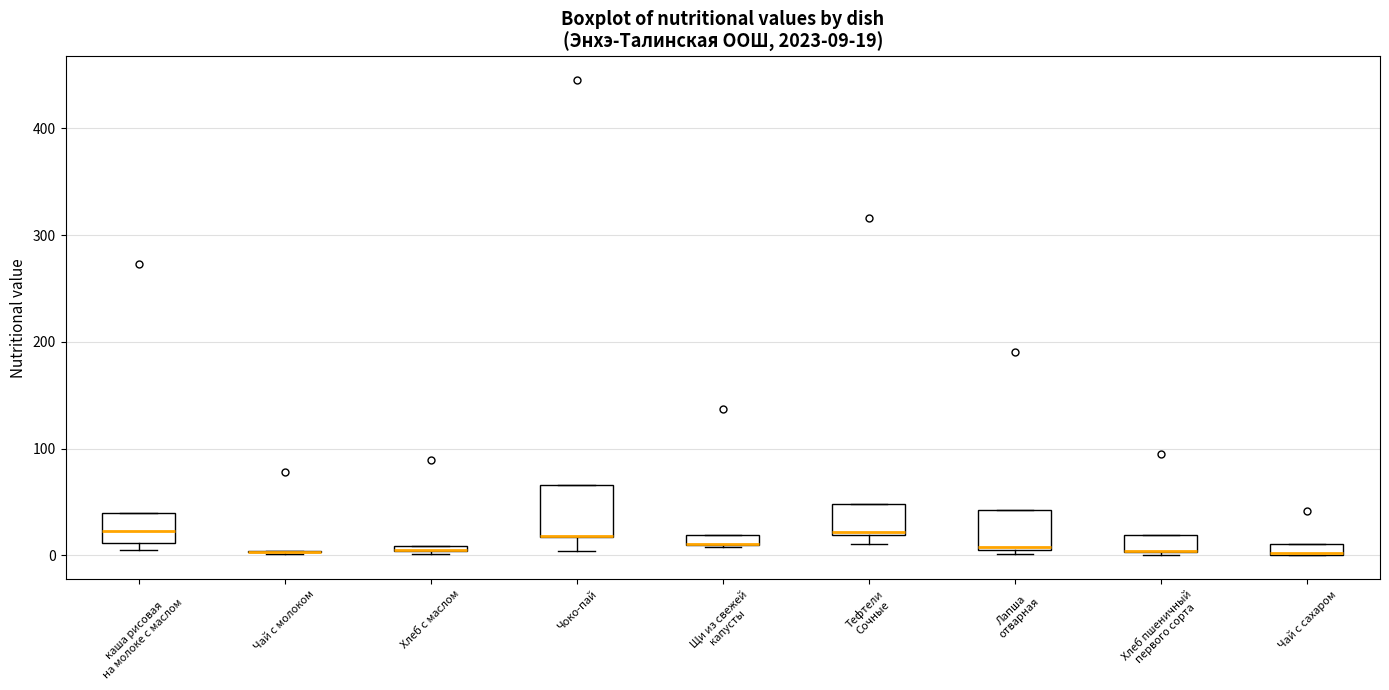

Which box is the tallest, from its lower edge to its upper edge?

Чоко-пай